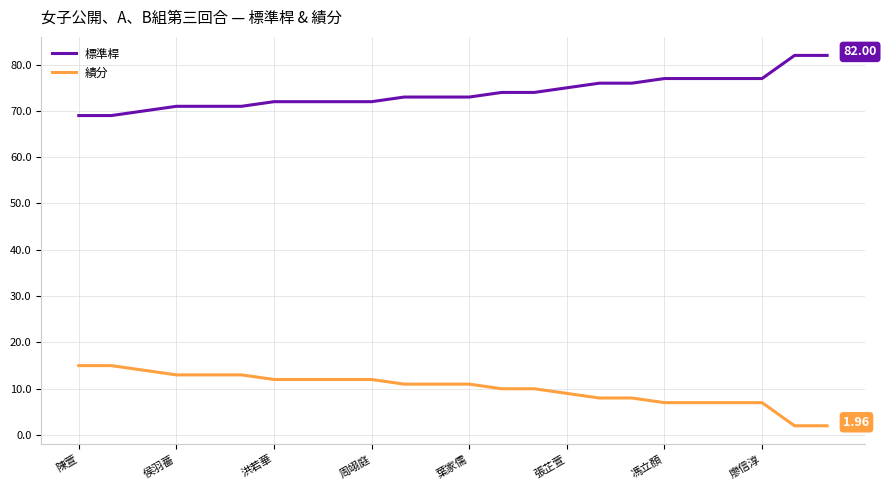

List the series in order of their overall mean, highest first.

標準桿, 績分